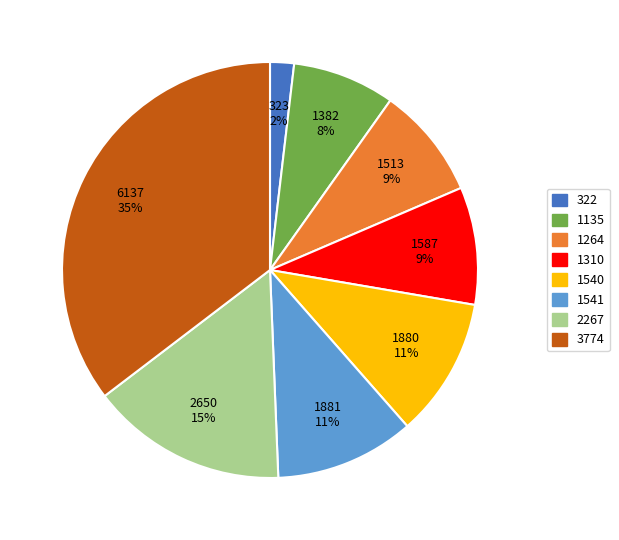

How many slices are in this pie chart?

8